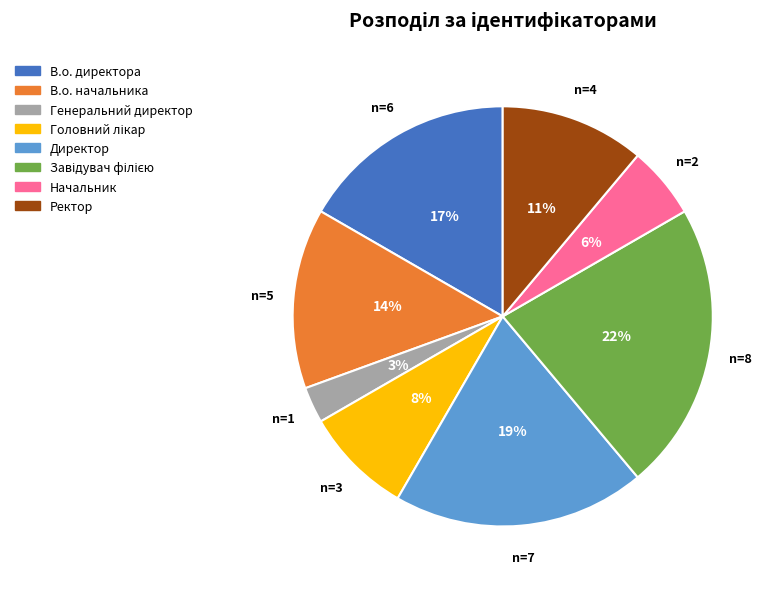

Combined, do Начальник and В.о. директора account for over 50%?

No